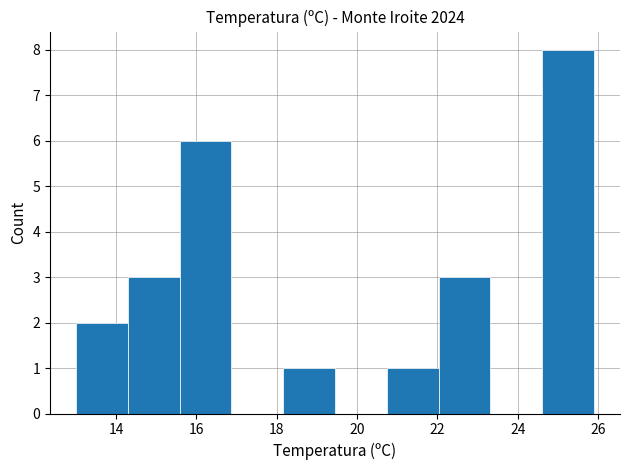

How tall is the bar that spans 20.8 to 22.0 on the x-axis? Neither the bar edges nor the heights are printed on the chart, so give them approximately, as read against the axes.

1